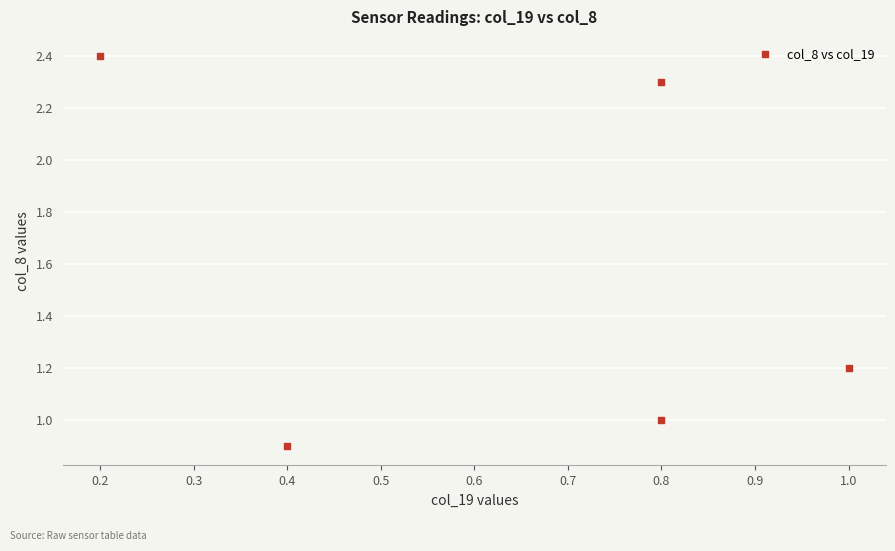

What is the average Y value?

1.6